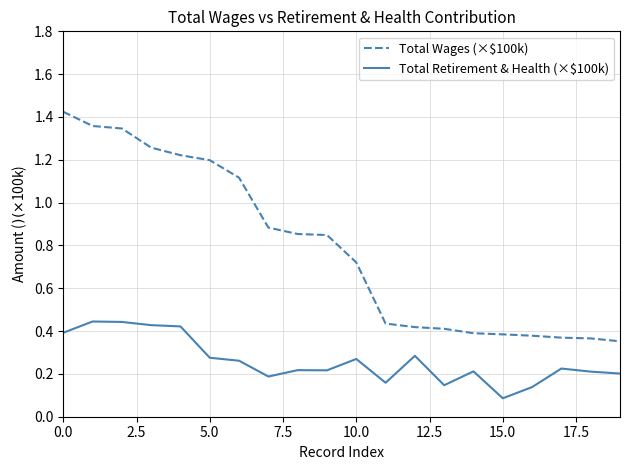

List the series in order of their peak value, lowest first.

Total Retirement & Health (×$100k), Total Wages (×$100k)